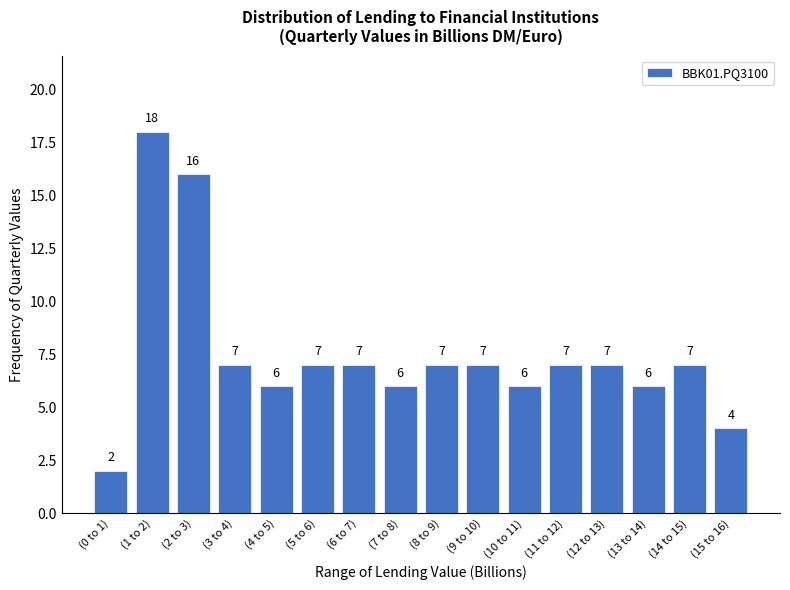

Reading right to left, extract all data points from this chart.

(15 to 16)=4	(14 to 15)=7	(13 to 14)=6	(12 to 13)=7	(11 to 12)=7	(10 to 11)=6	(9 to 10)=7	(8 to 9)=7	(7 to 8)=6	(6 to 7)=7	(5 to 6)=7	(4 to 5)=6	(3 to 4)=7	(2 to 3)=16	(1 to 2)=18	(0 to 1)=2